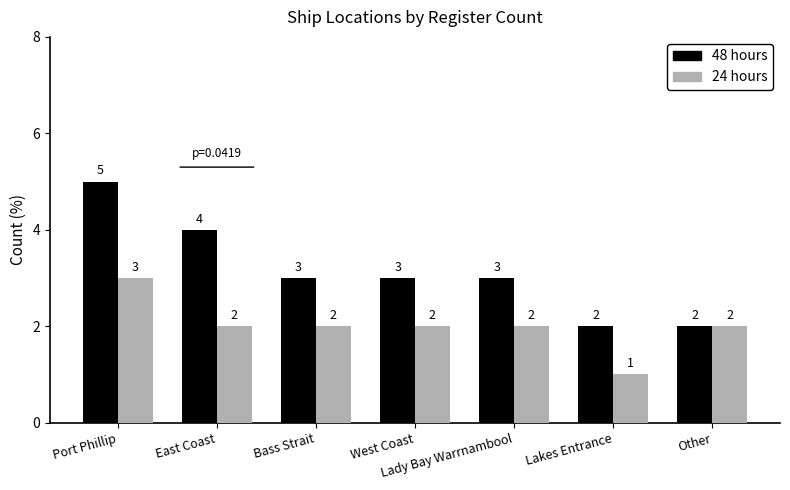

Rank the series by their maximum value, from highest to lowest.

48 hours, 24 hours